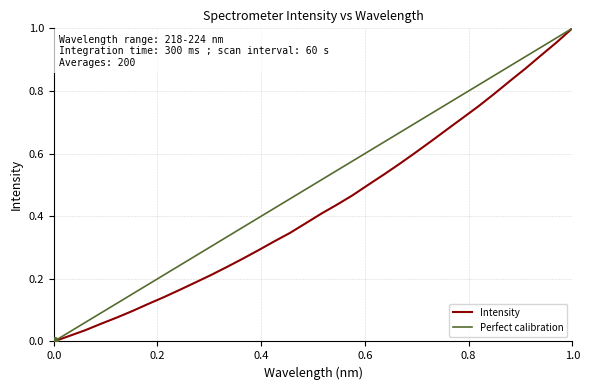

What is the change in value from 218.8244 to 220.3533?

+0.2